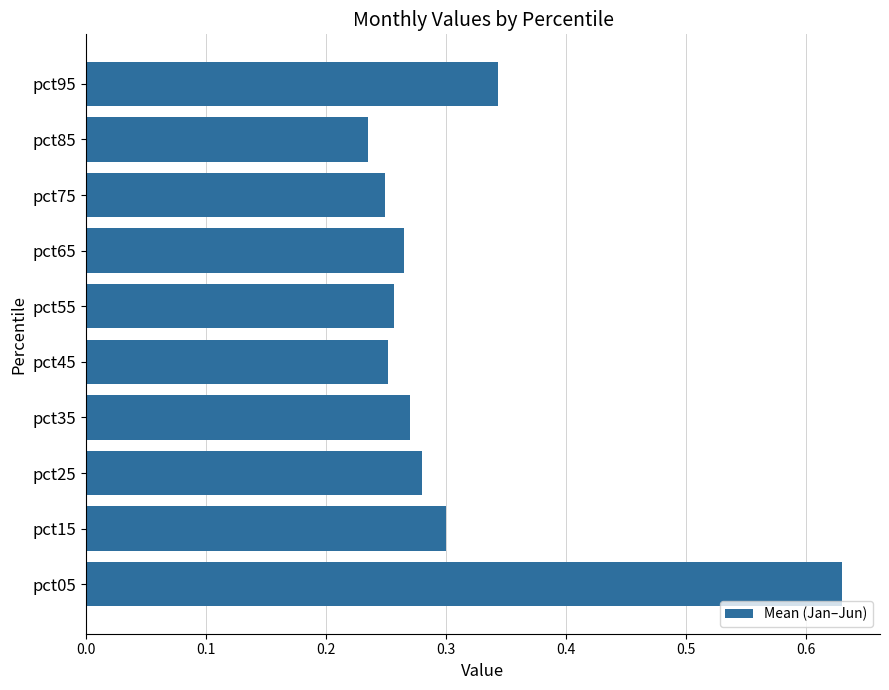

What is the sum of the values at pct75 and pct85?

0.5